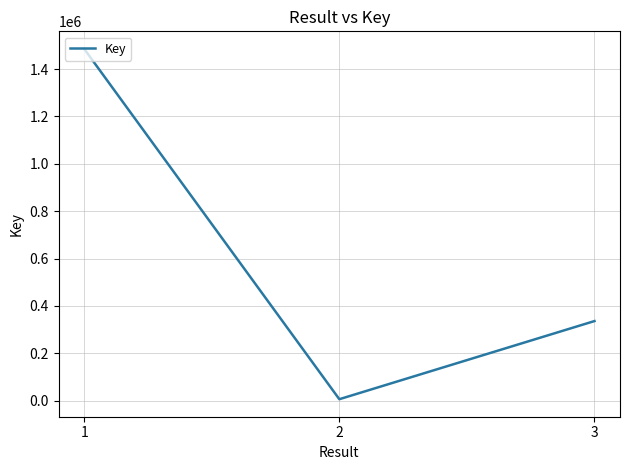

What is the sum of all values?

1827728